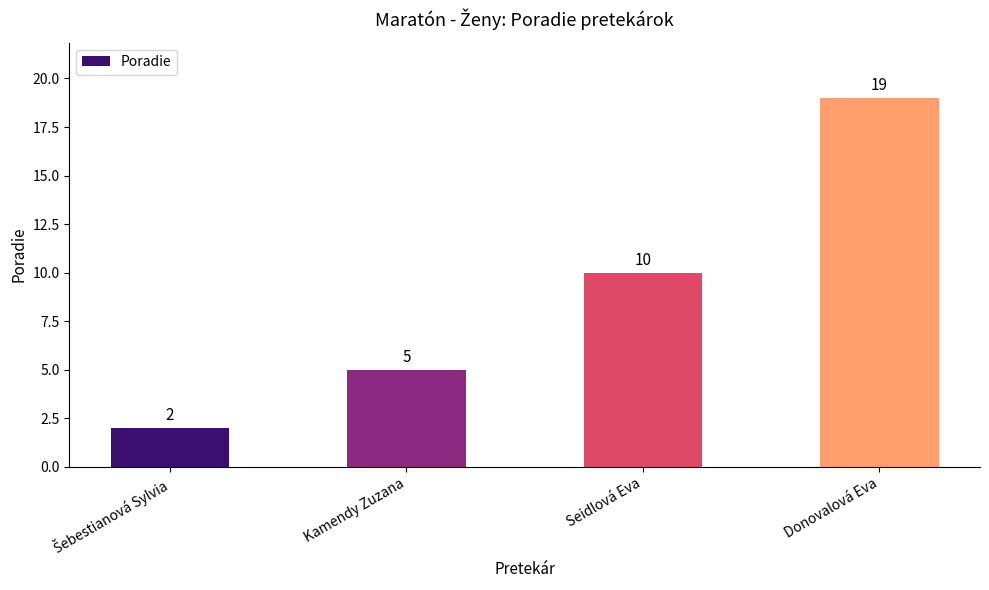

The chart shows a value of 2 at Seidlová Eva. True or false?

False